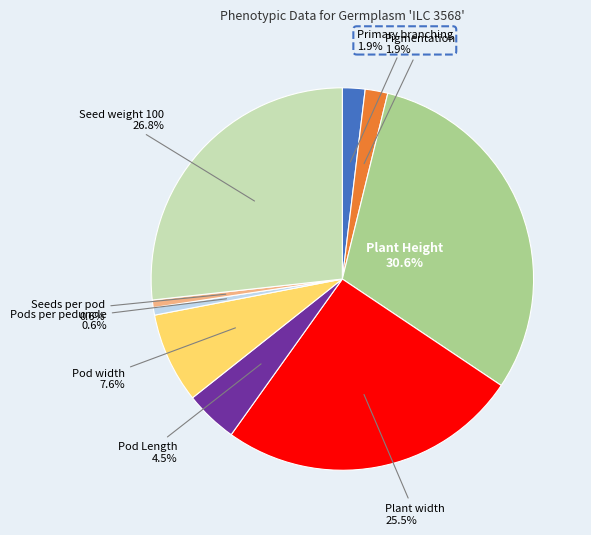

Does any single category account for the majority?

No